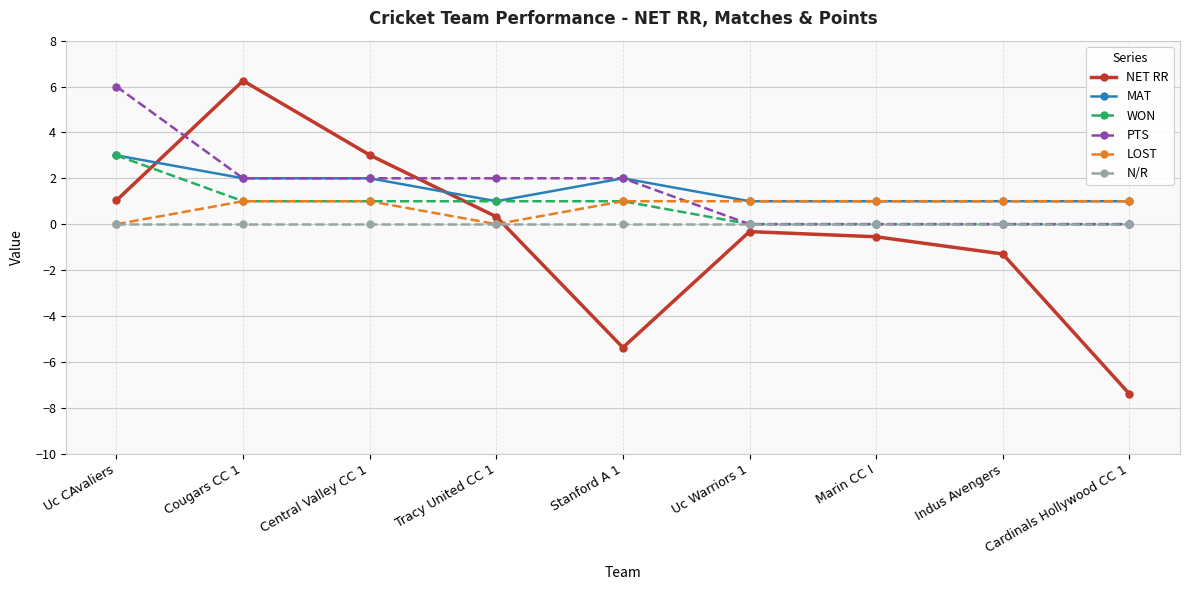

True or false: MAT and N/R cross at least once.

False